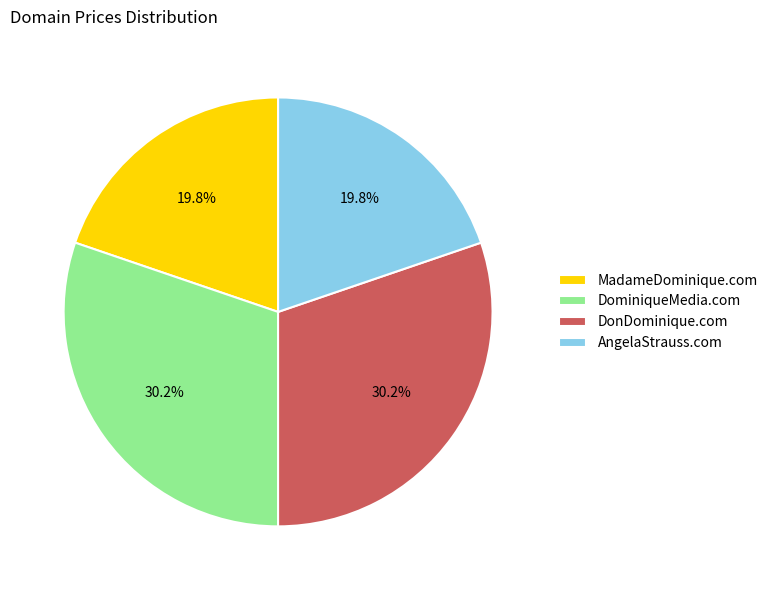

To the nearest percent, what percentage of the pie is MadameDominique.com?

20%